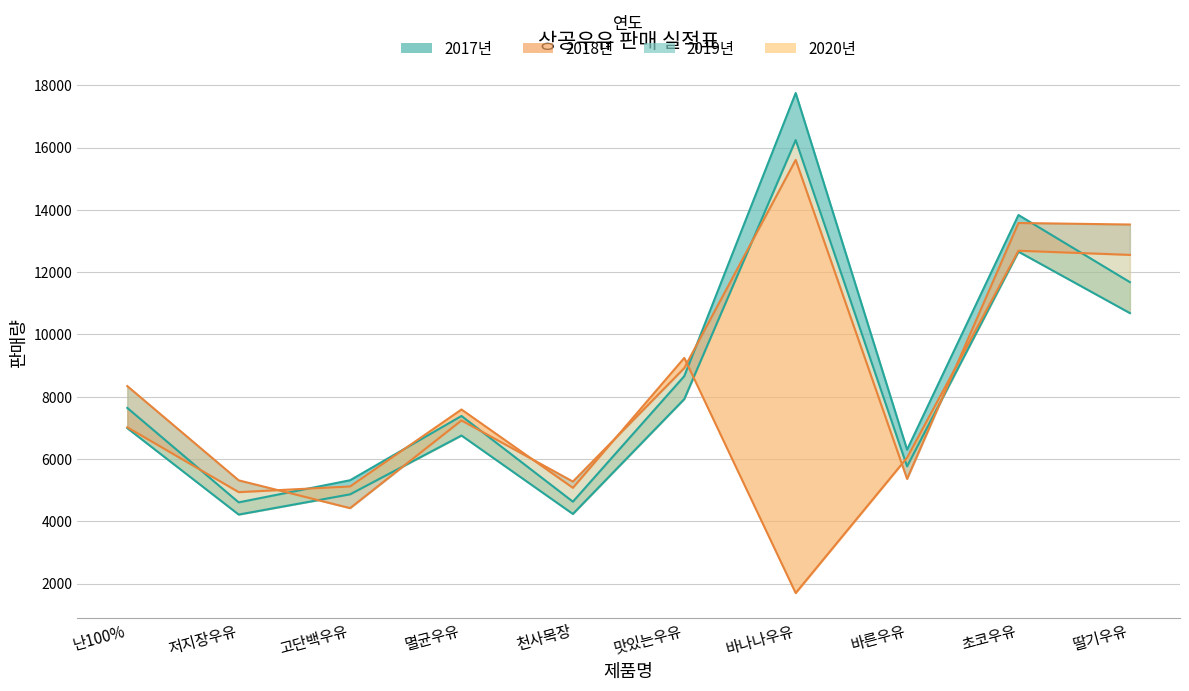

Reading left to right, transcribe all the data shown in this chart.

2017년: 난100%=6990	저지장우유=4215	고단백우유=4865	멸균우유=6753	천사목장=4235	맛있는우유=7924	바나나우유=16241	바른우유=5762	초코우유=12657	딸기우유=10685
2018년: 난100%=7640	저지장우유=4607	고단백우유=5317	멸균우유=7381	천사목장=4629	맛있는우유=8661	바나나우유=17751	바른우유=6298	초코우유=13834	딸기우유=11679
2019년: 난100%=7017	저지장우유=4935	고단백우유=5117	멸균우유=7589	천사목장=5074	맛있는우유=9246	바나나우유=1695	바른우유=6042	초코우유=12687	딸기우유=12554
2020년: 난100%=8341	저지장우유=5314	고단백우유=4422	멸균우유=7238	천사목장=5275	맛있는우유=8921	바나나우유=15604	바른우유=5361	초코우유=13578	딸기우유=13529